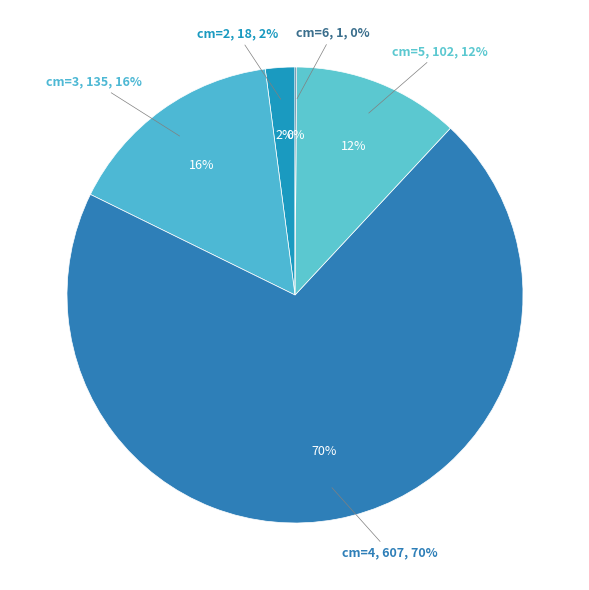

What is the majority slice?

4